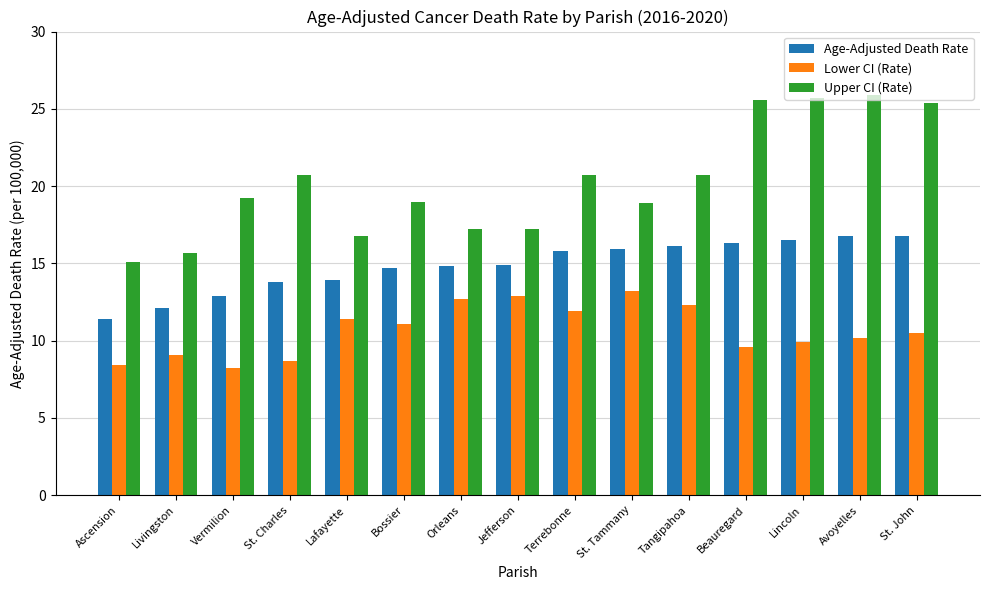

What is the smallest value displayed?

8.2